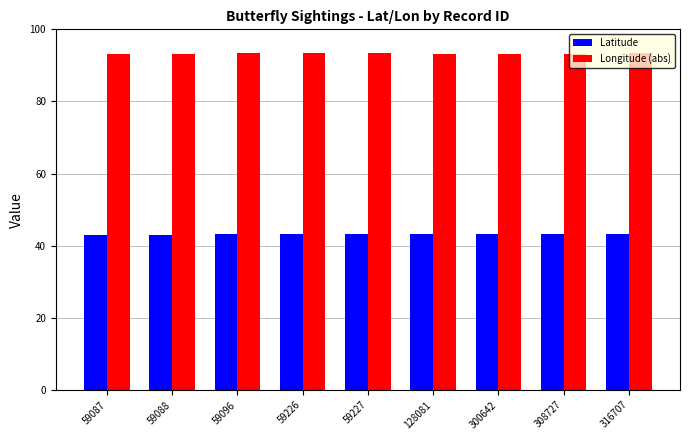

What is the minimum value shown in the chart?

43.0